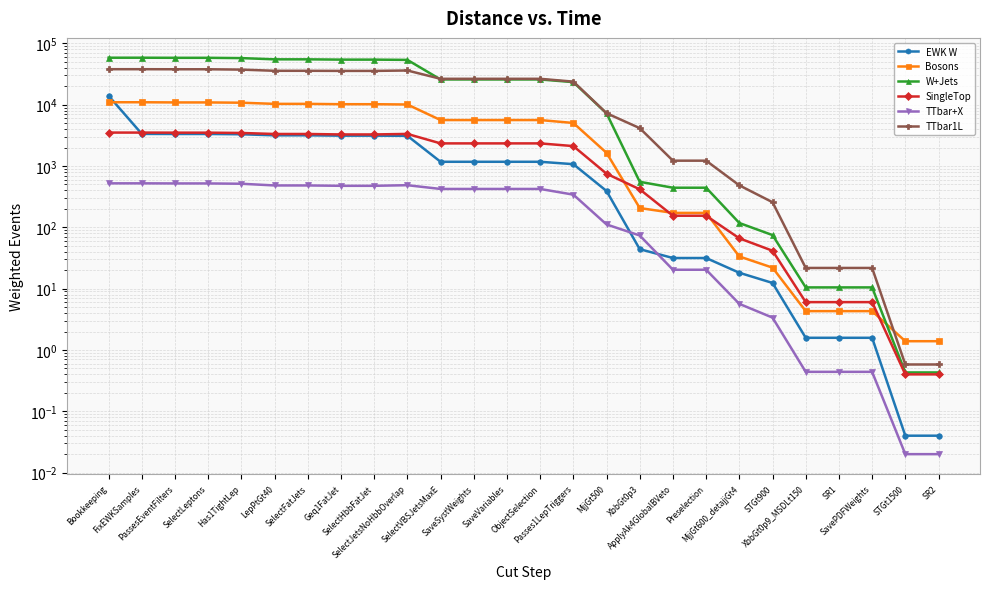

At which label does W+Jets first exceed 25798?

Bookkeeping